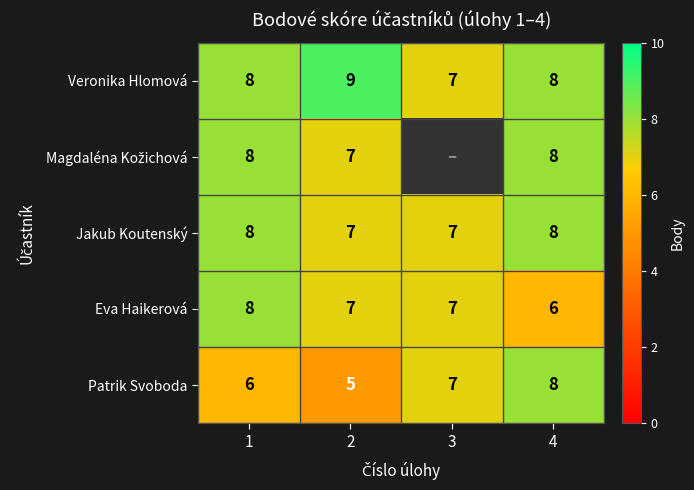

Which series changed the most between 2 and 4?

Patrik Svoboda